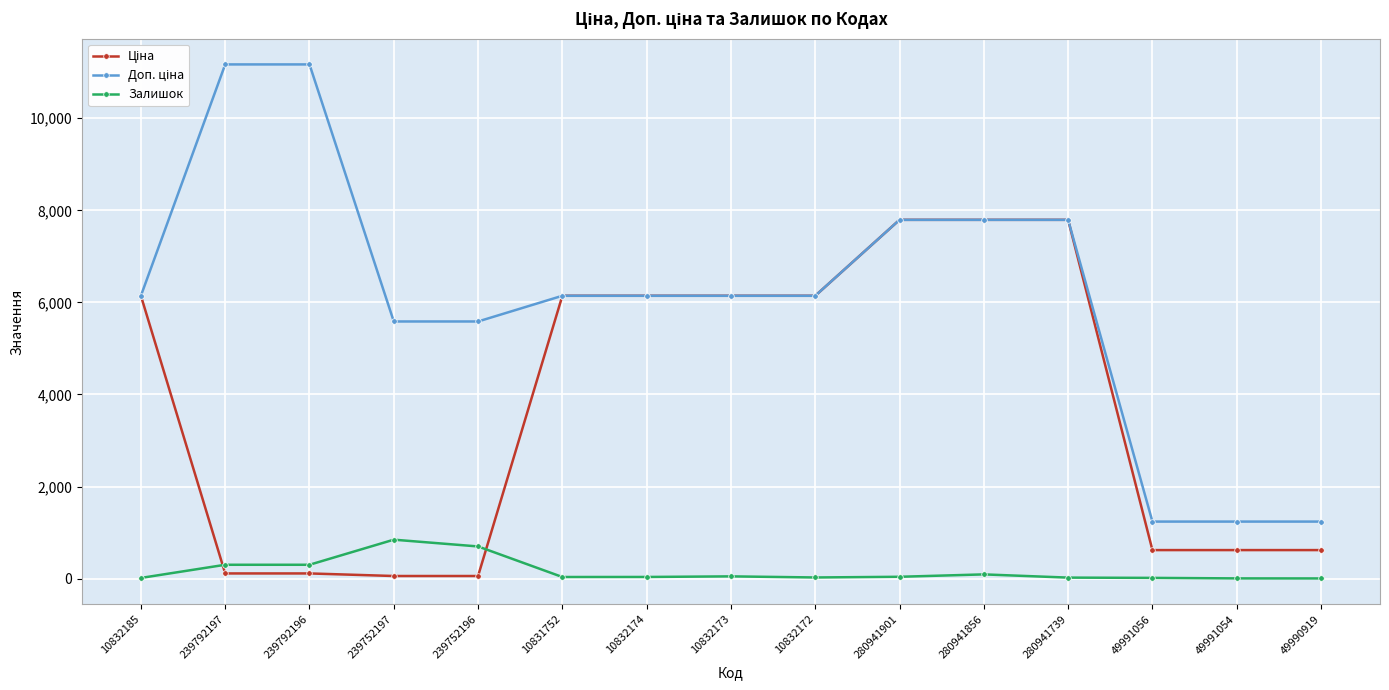

What is the maximum value shown in the chart?

11169.0